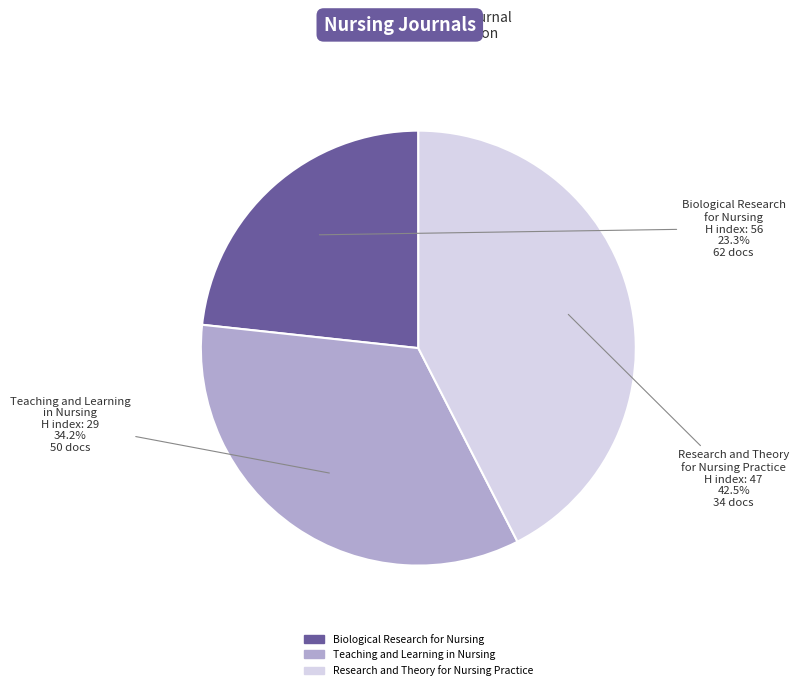

Does any single category account for the majority?

No